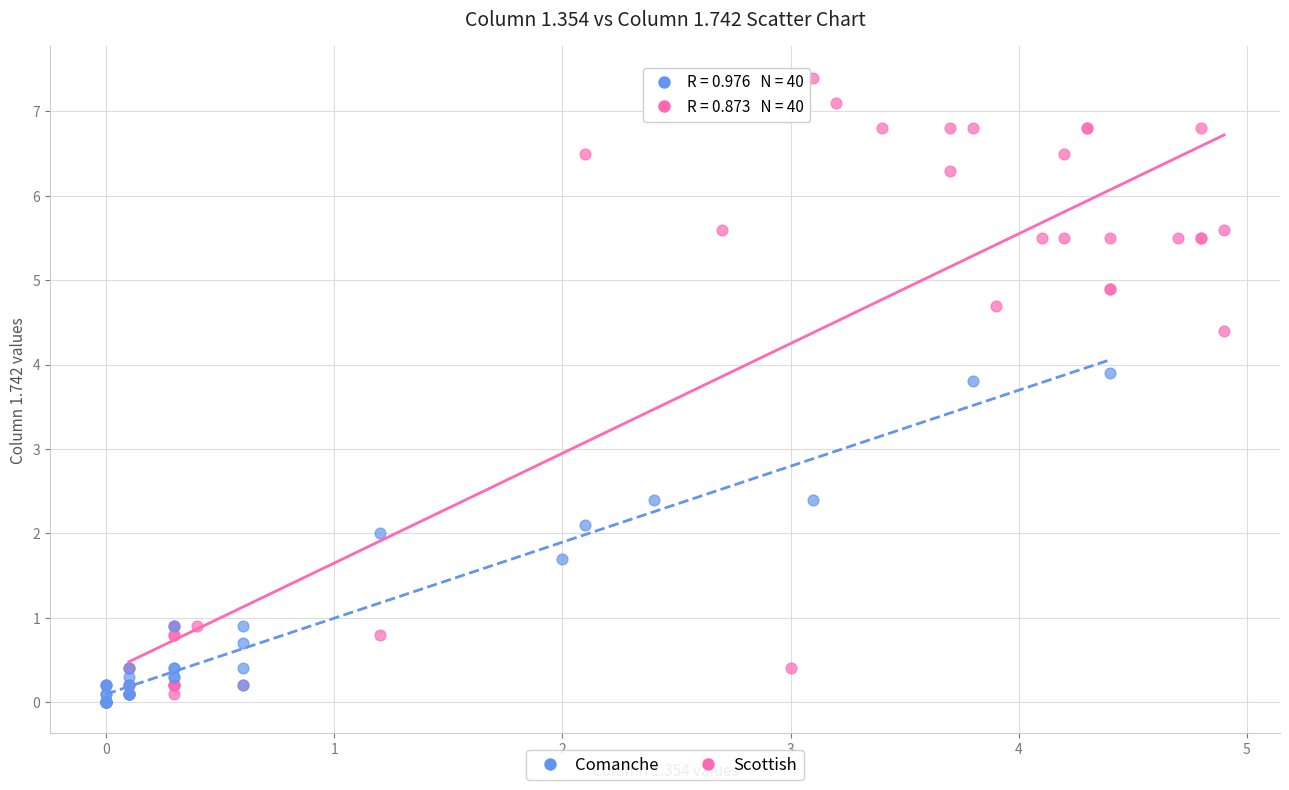

Which series has the largest Y range (max minus min)?

Scottish